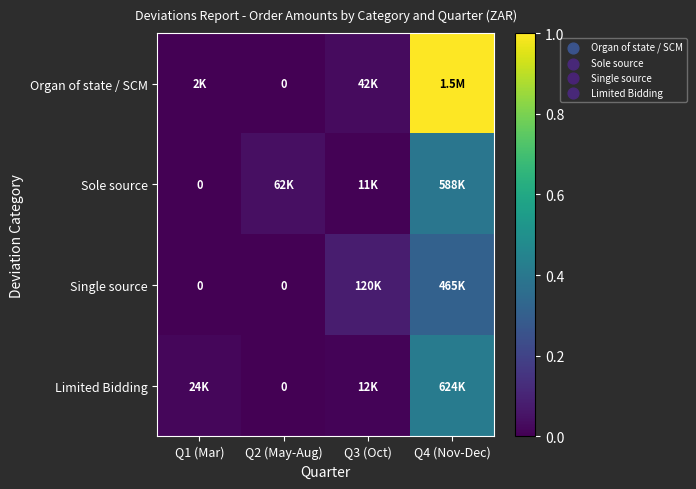

How many categories are shown in the chart?

4